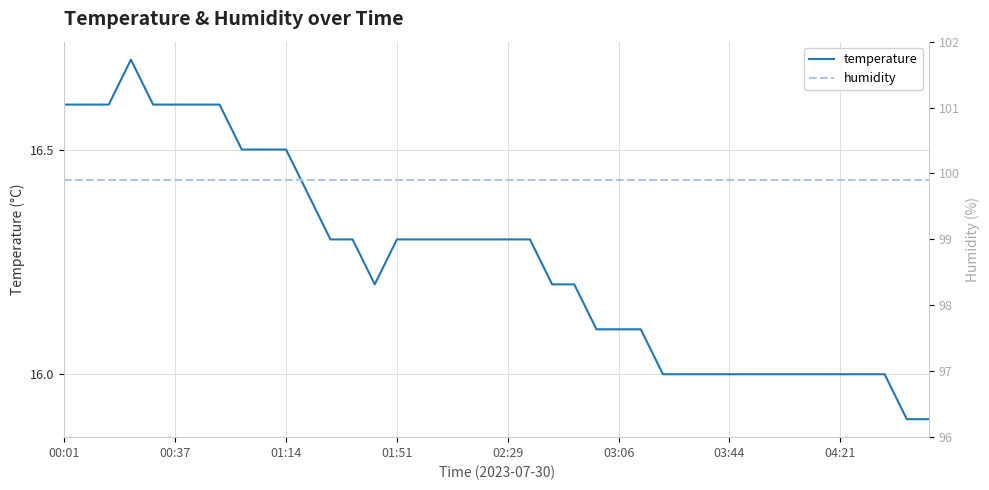

Does the chart display data point markers on the line(s)?

No